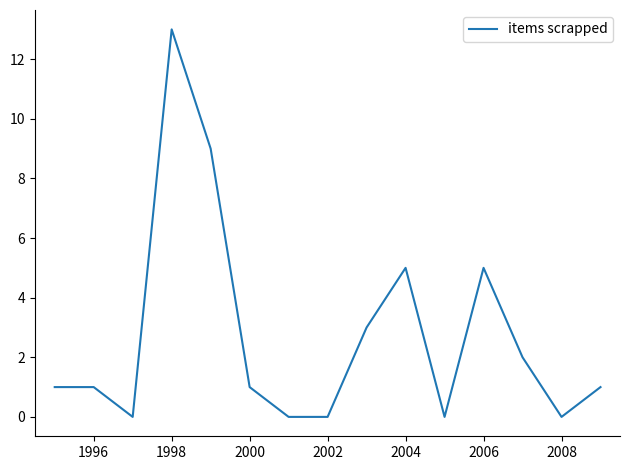

What is the difference between the maximum and minimum values?

13